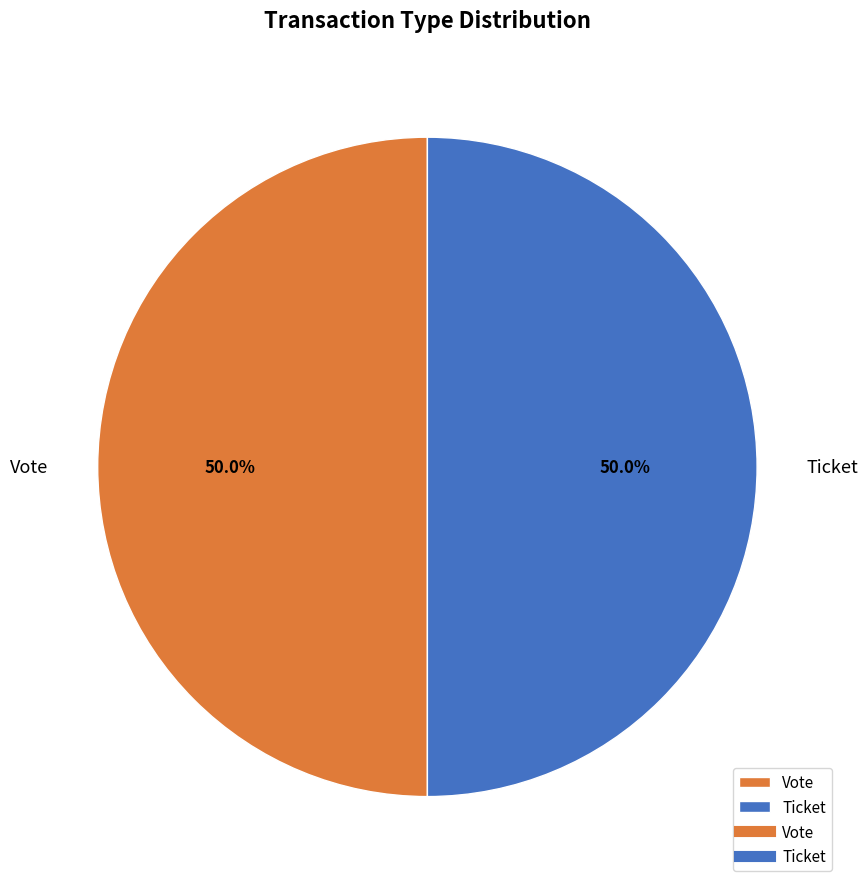

Count the number of slices in the pie.

2